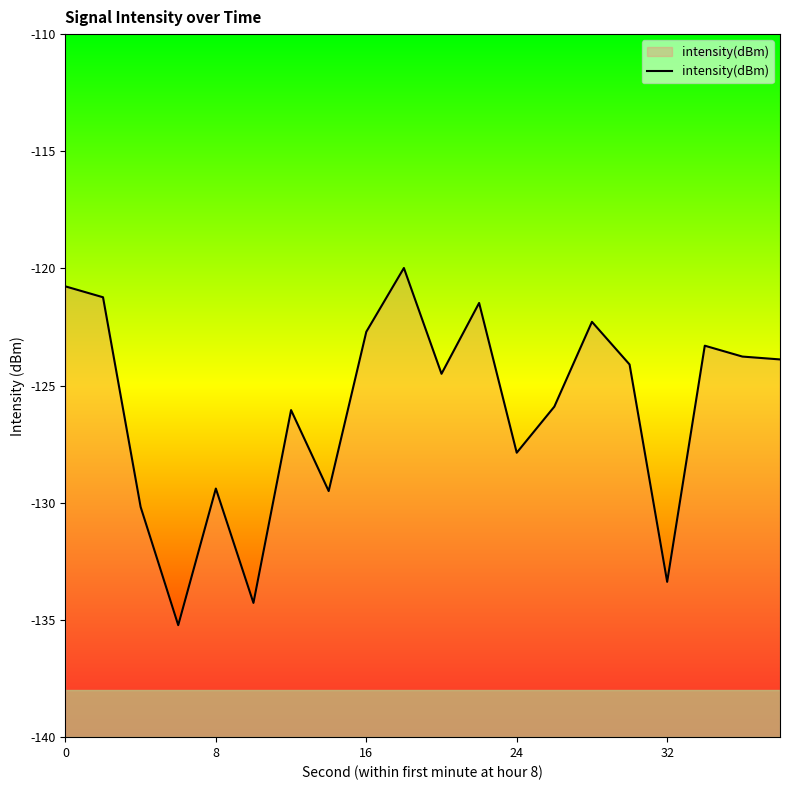

What is the value of the 18th point from the left?

-123.3